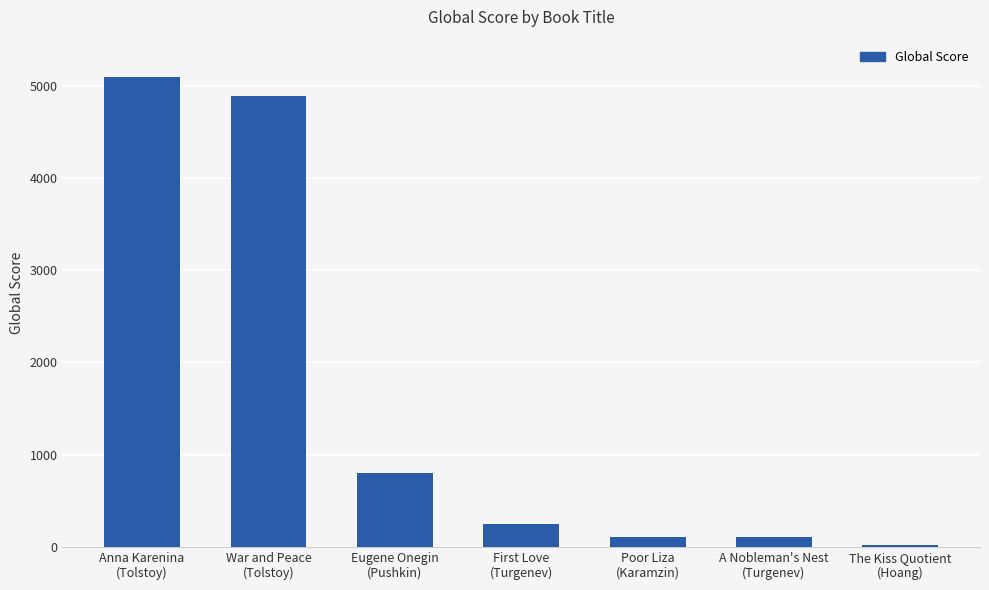

Are the bars grouped side by side (vs. stacked)?

No